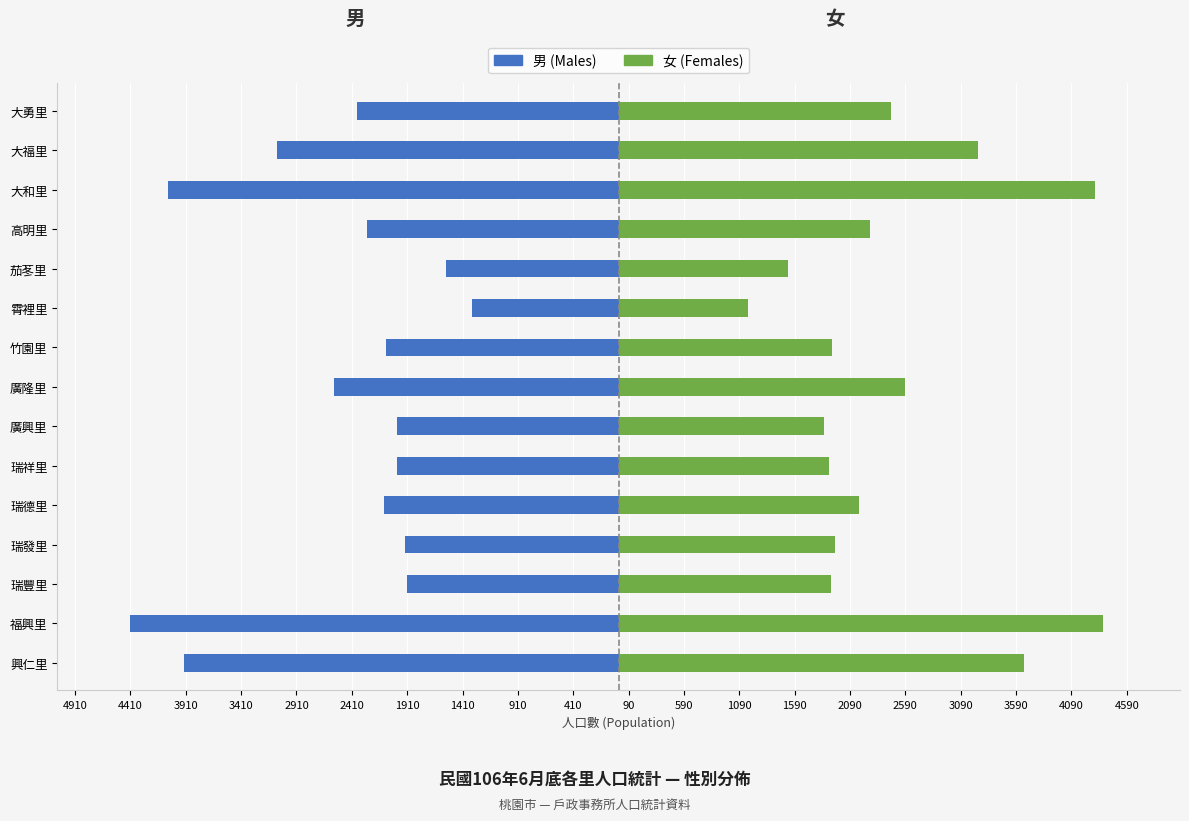

How many series are shown in this chart?

2